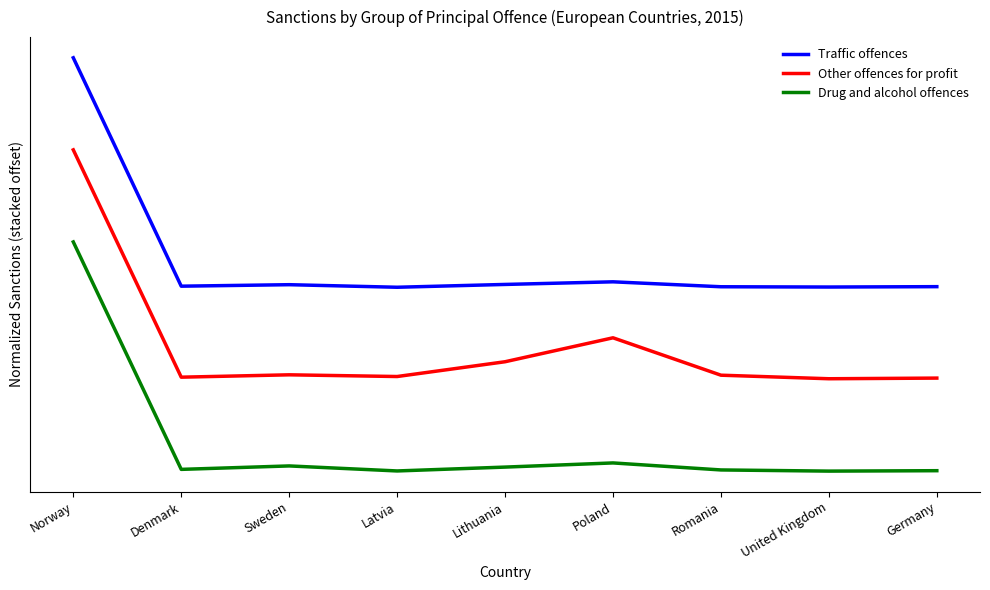

What is the label of the 6th point from the left?

Poland